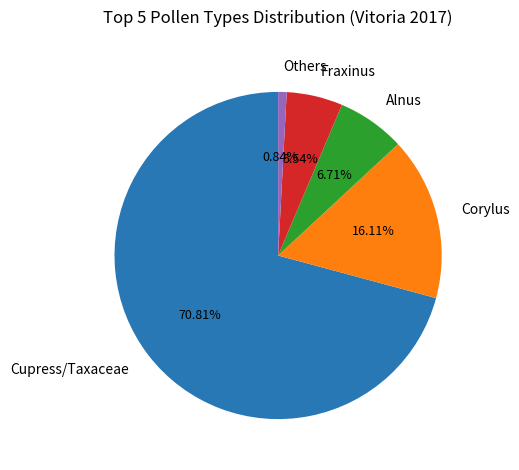

Does any single category account for the majority?

Yes